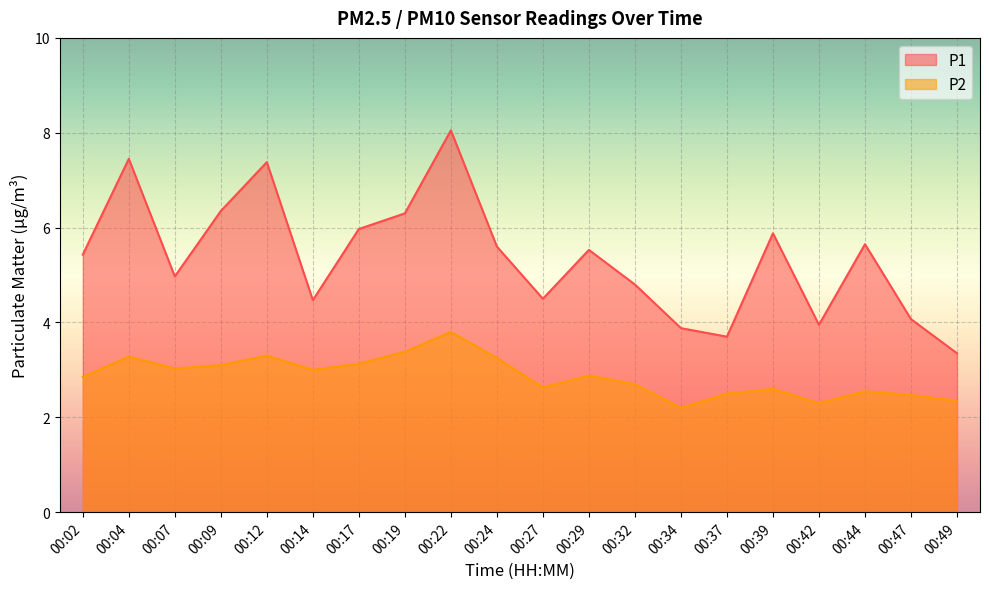

Is it true that P1 equals 2.4 at 00:37?

False